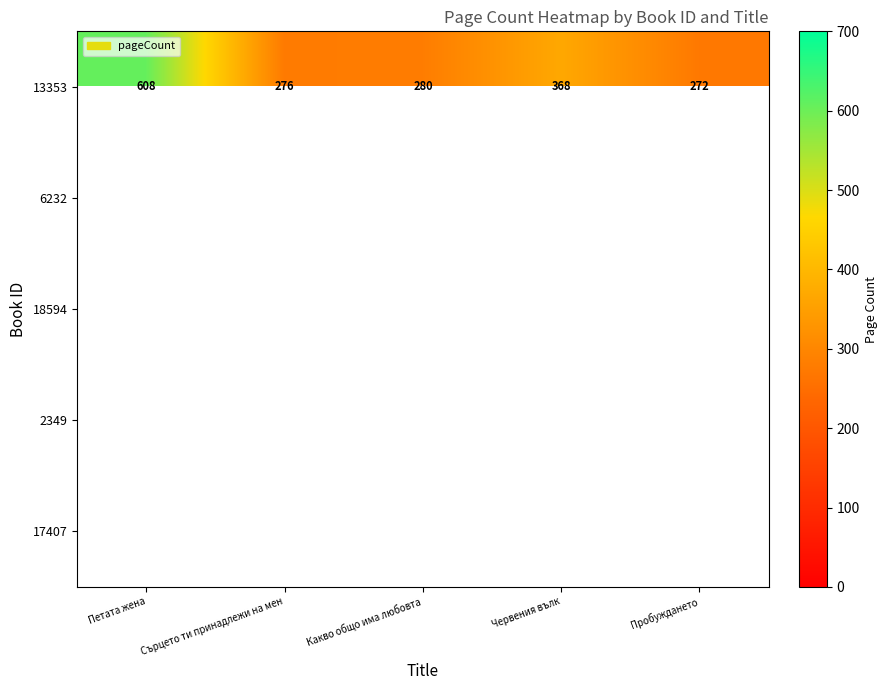

What is the difference between the 13353 values at Какво общо има любовта and Пробуждането?

8